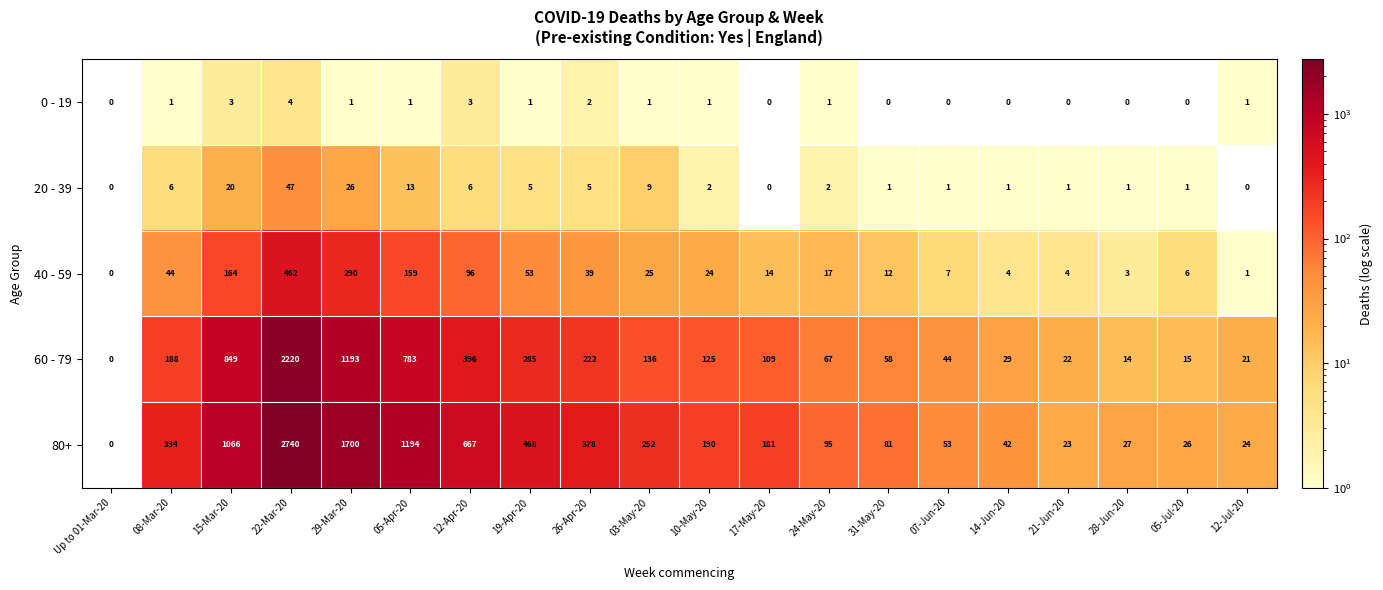

Which series changed the most between 07-Jun-20 and 28-Jun-20?

60 - 79